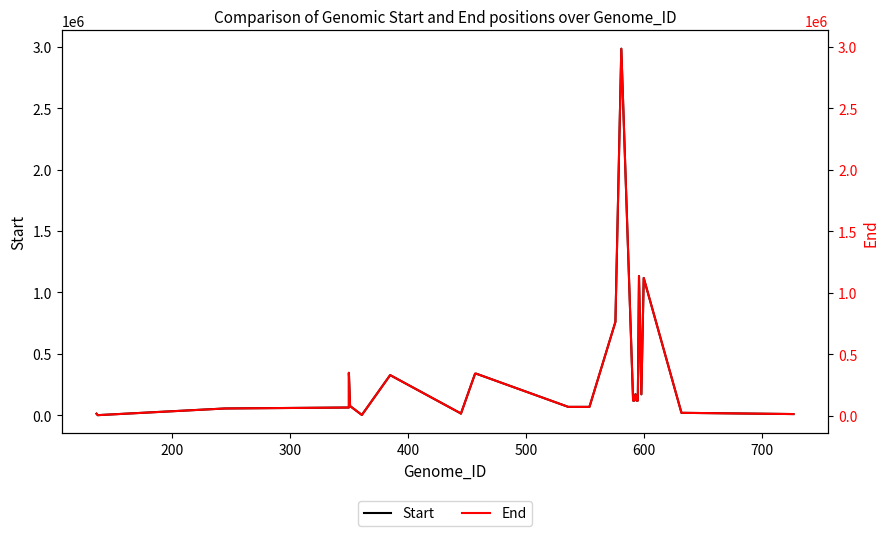

How many data points does each series have?

36